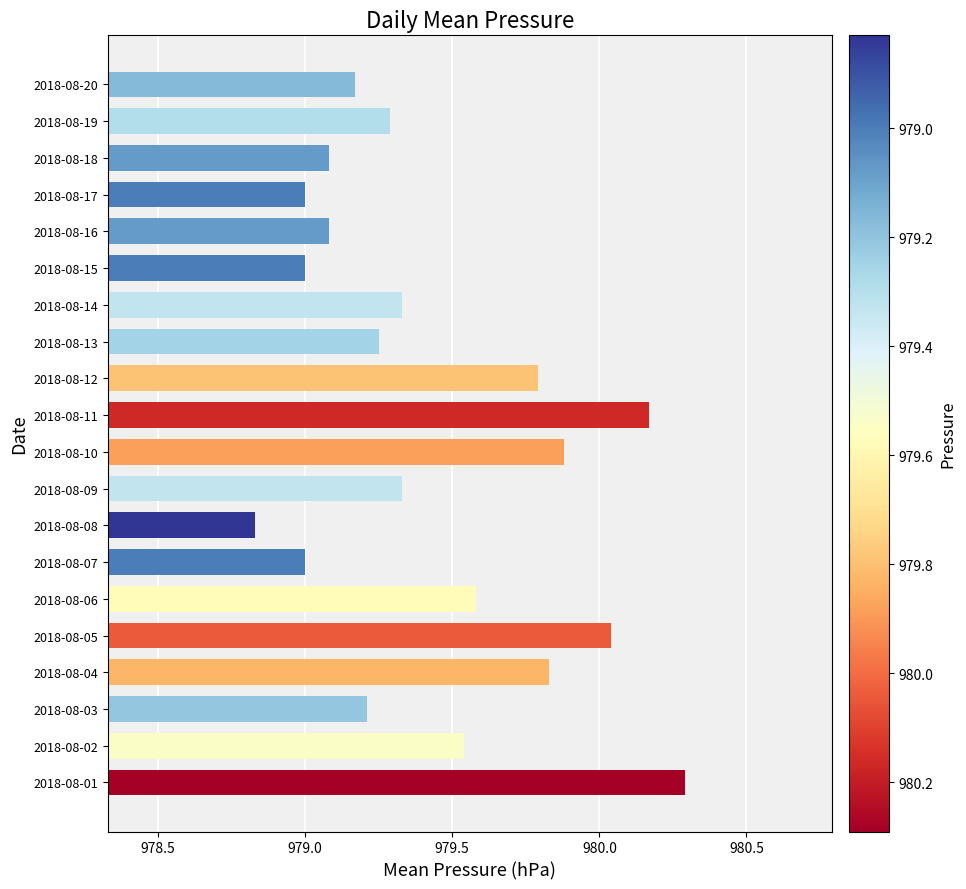

The value at 2018-08-20 is 318.3. True or false?

False